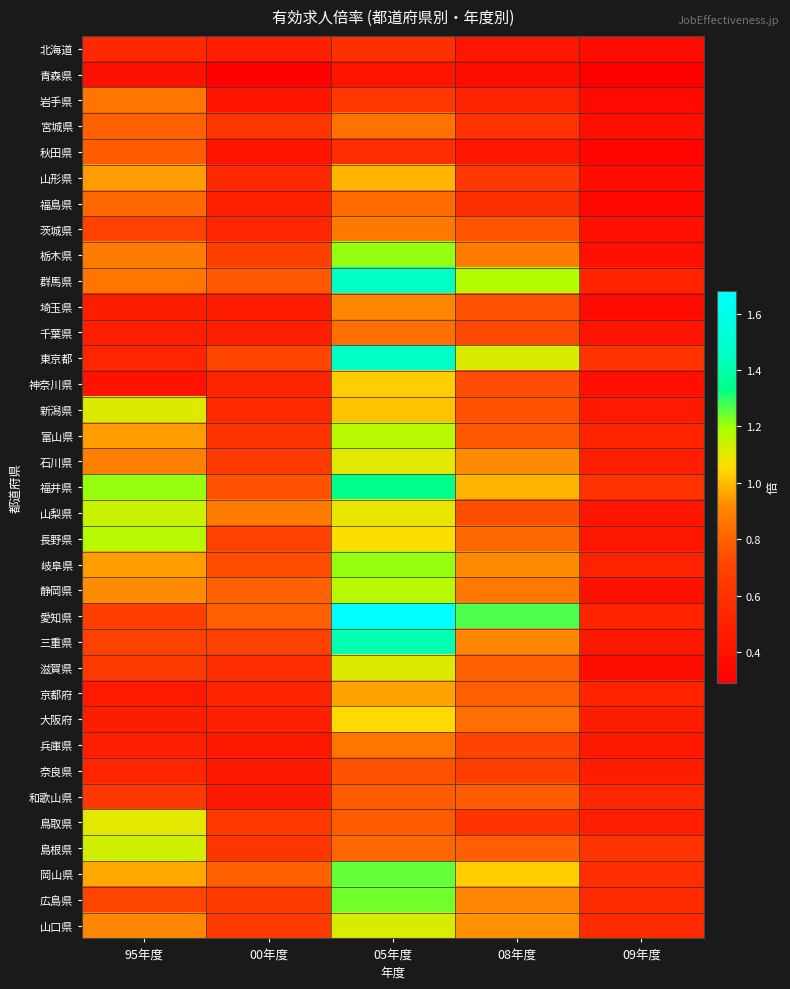

Between 08年度 and 95年度, which is larger?

95年度